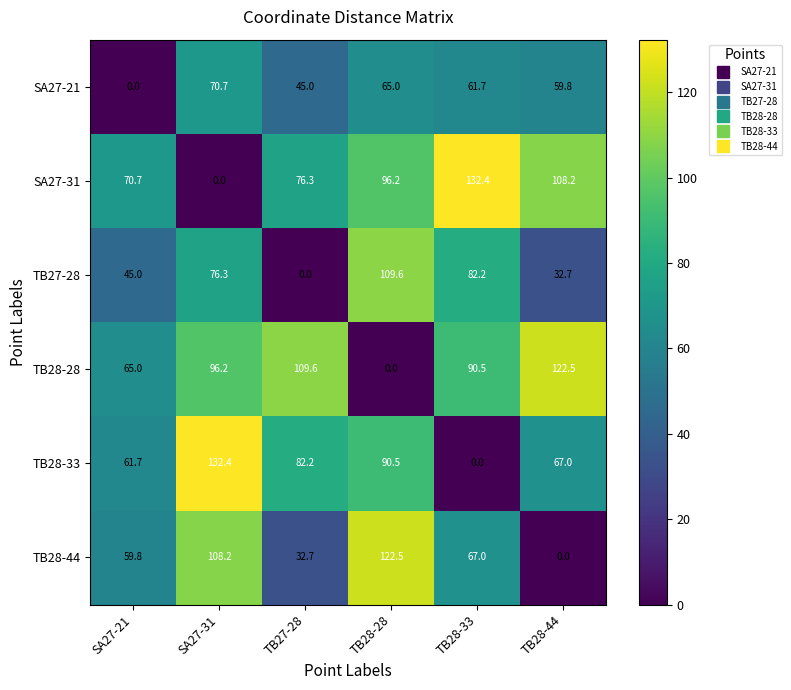

What is the average value of the SA27-21 series?

50.4